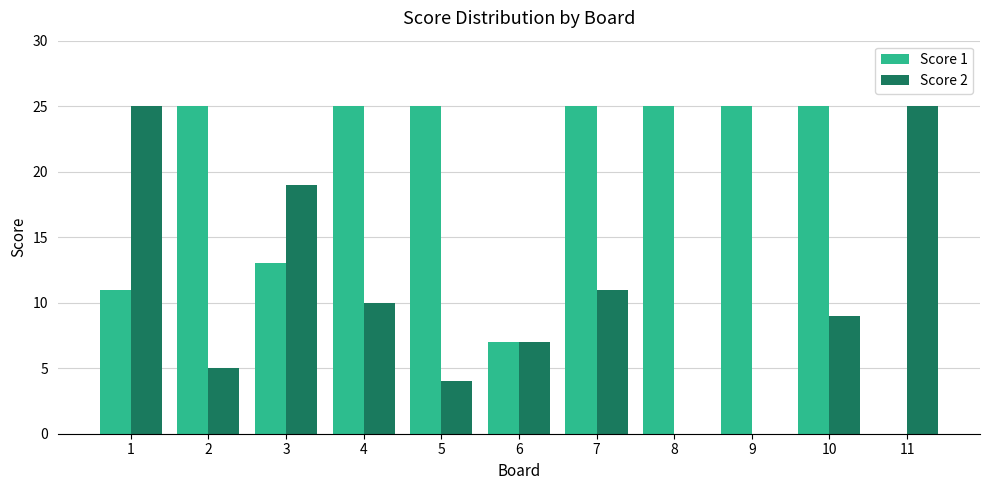

Between 1 and 2, which series saw the biggest shift?

Score 2